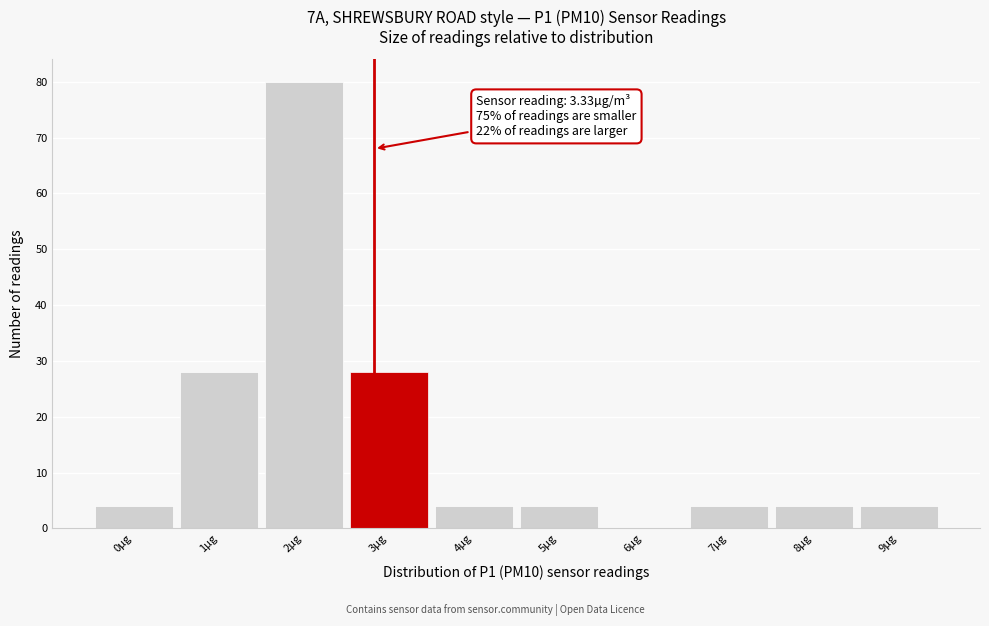

Reading right to left, what are all the values shown in this chart?

9µg=4	8µg=4	7µg=4	6µg=0	5µg=4	4µg=4	3µg=28	2µg=80	1µg=28	0µg=4